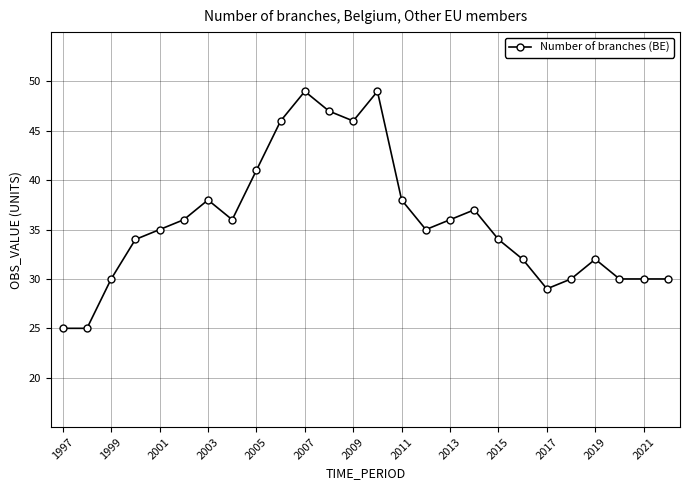

Reading left to right, list all the values displayed in this chart.

25	25	30	34	35	36	38	36	41	46	49	47	46	49	38	35	36	37	34	32	29	30	32	30	30	30